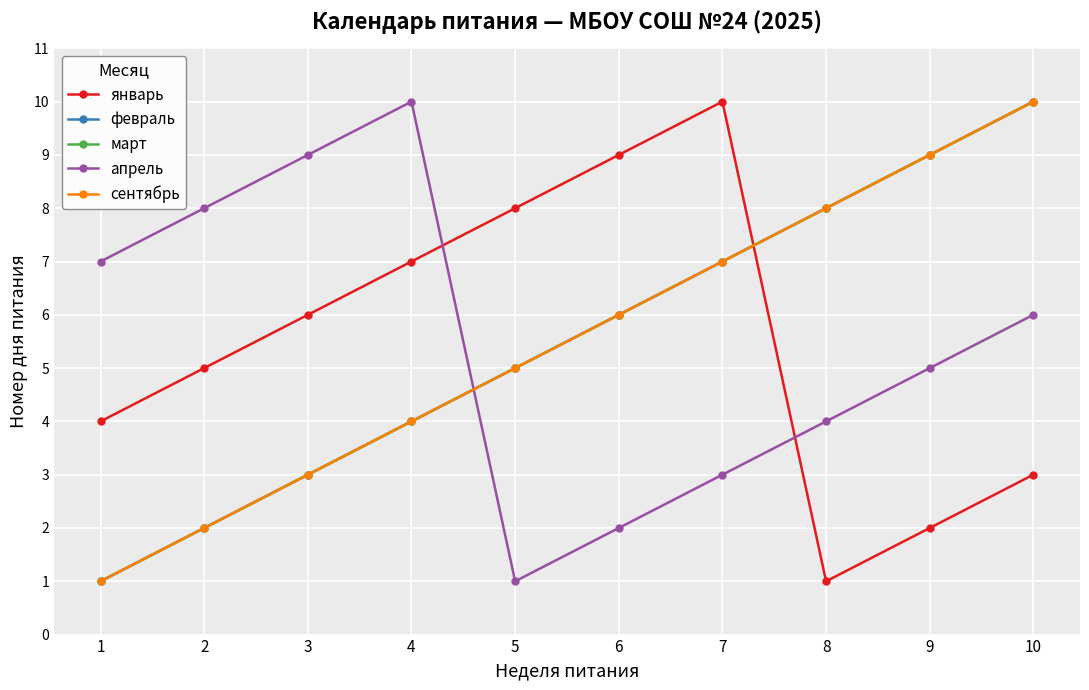

What is the maximum value shown in the chart?

10